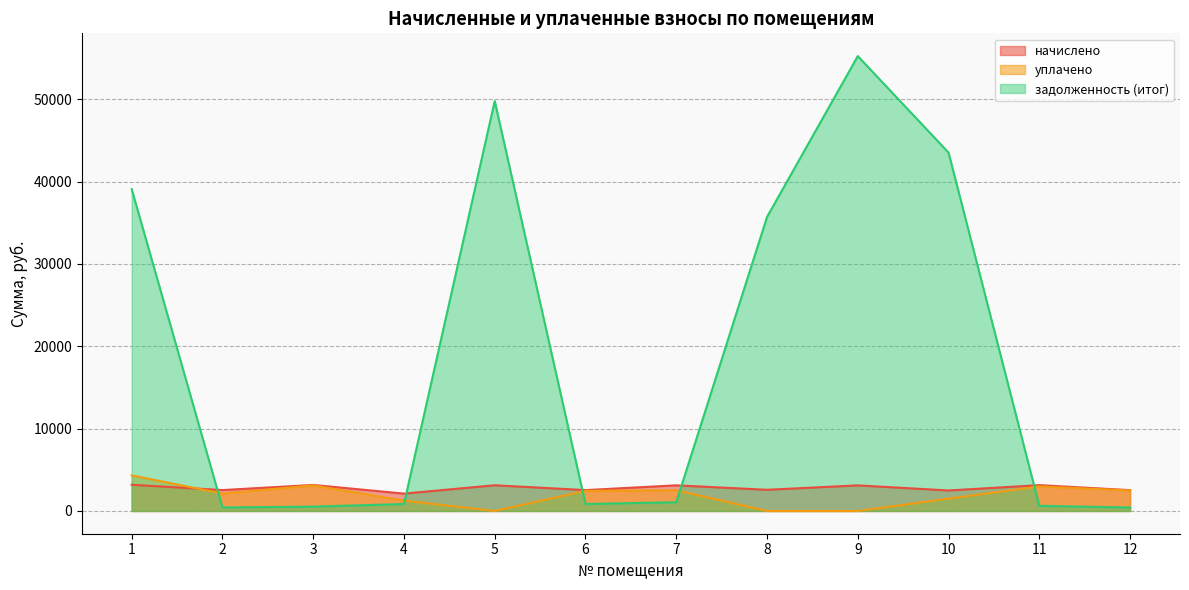

At which category is the sum across all series the highest?

9